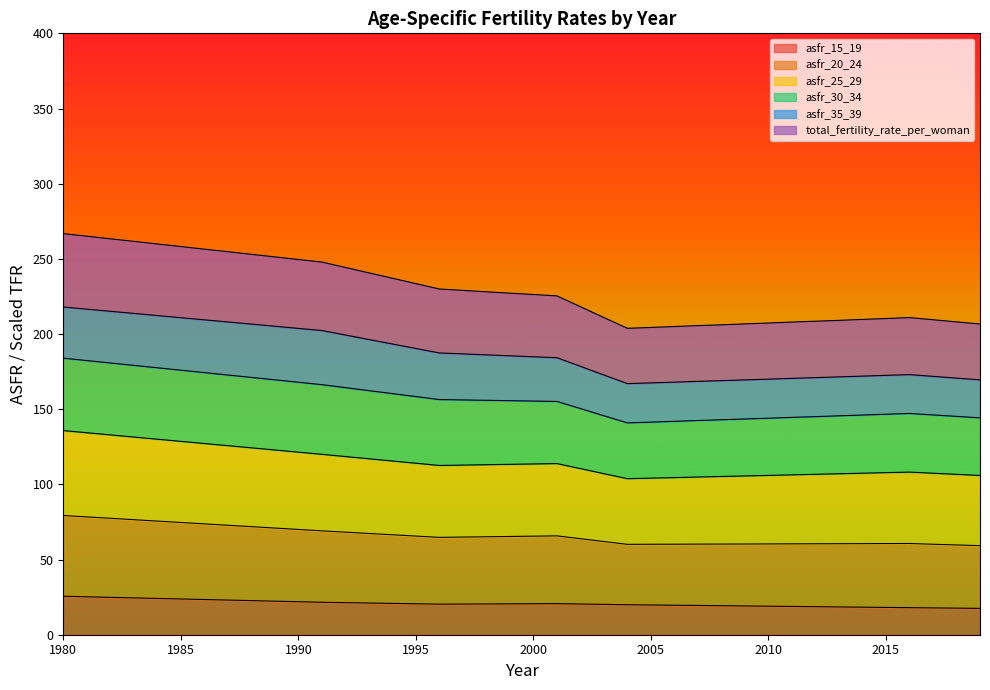

What is the difference between the maximum and minimum values in the asfr_15_19 series?

8.1